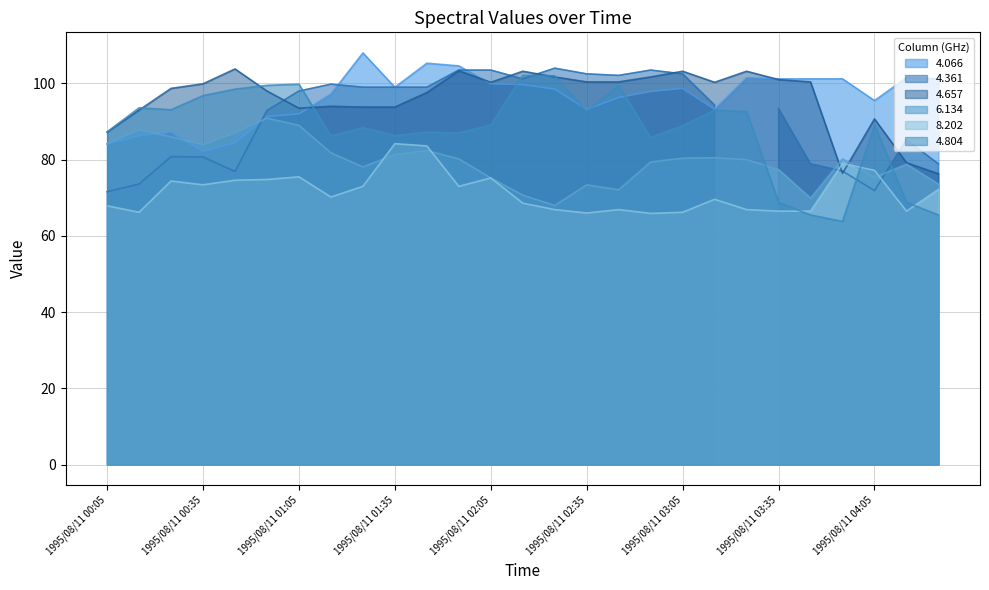

How many interior local valleys does the 4.066 series have?

5